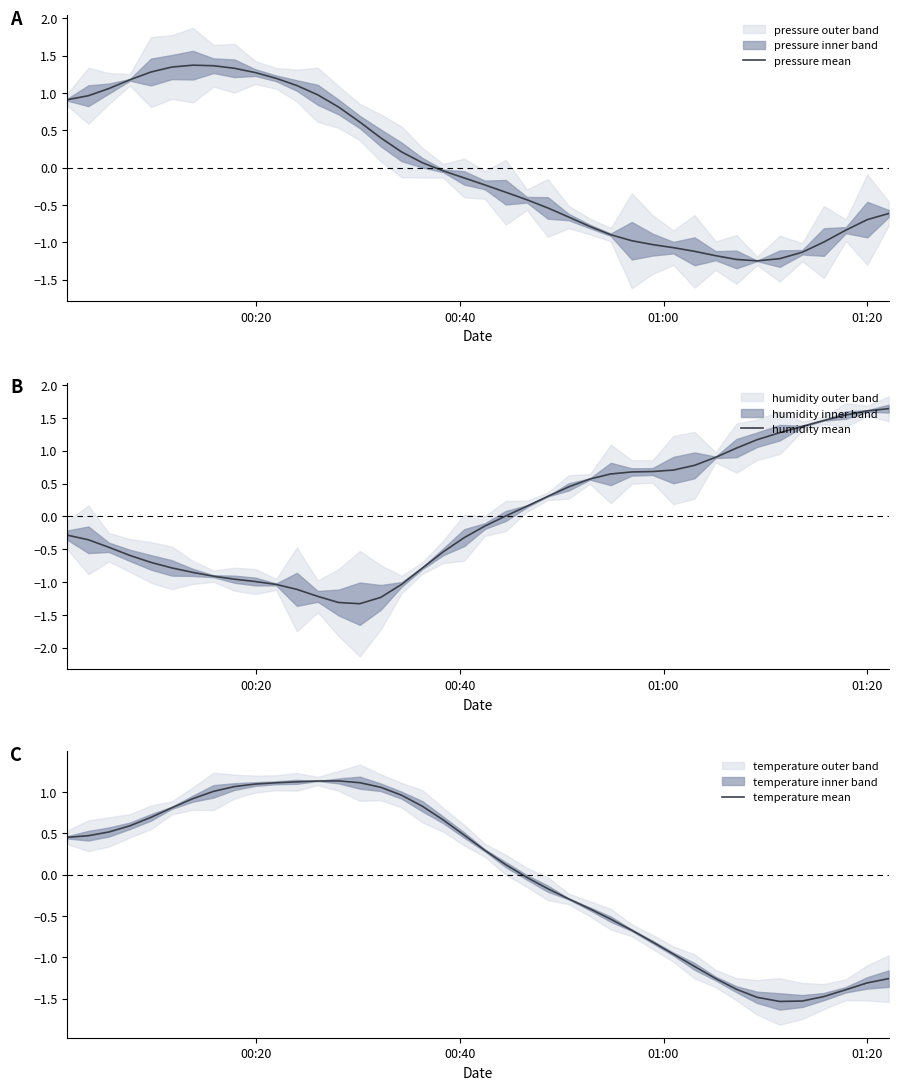

What is the difference between the maximum and minimum values in the pressure mean series?

2.6